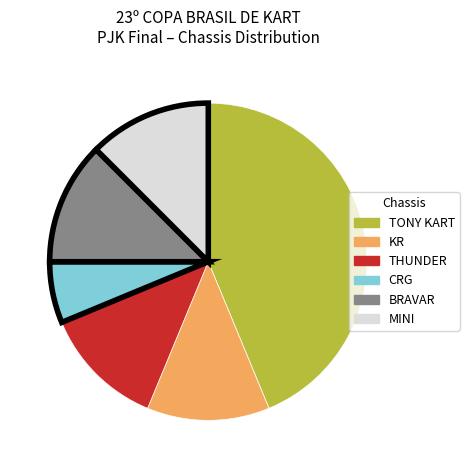

Does any single category account for the majority?

No